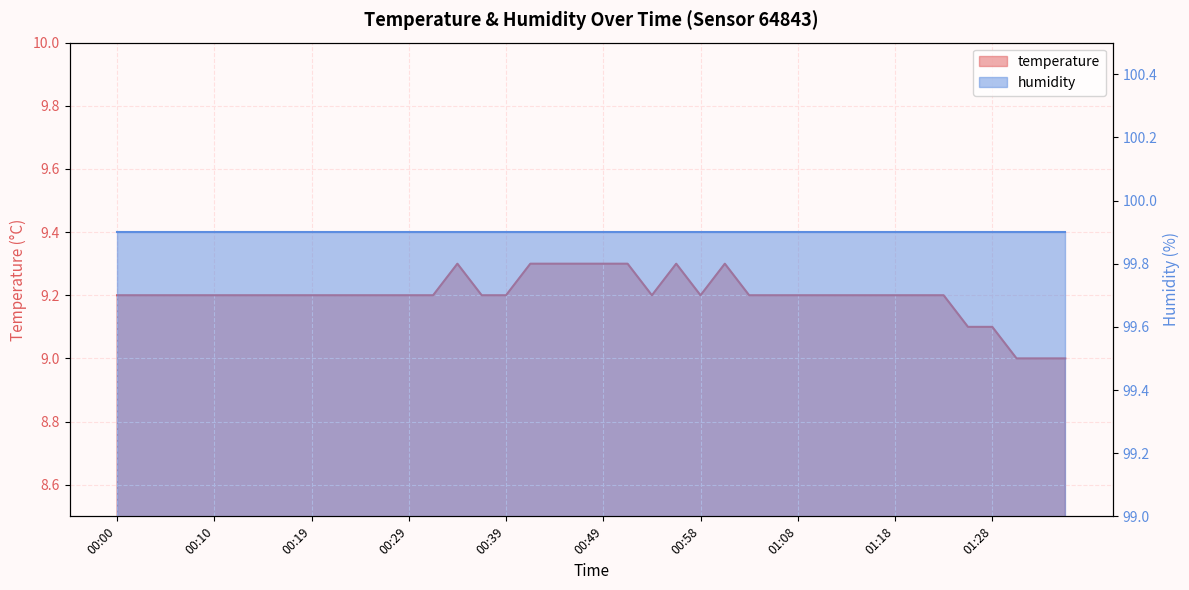

Count the values in the range 9 to 10.

40